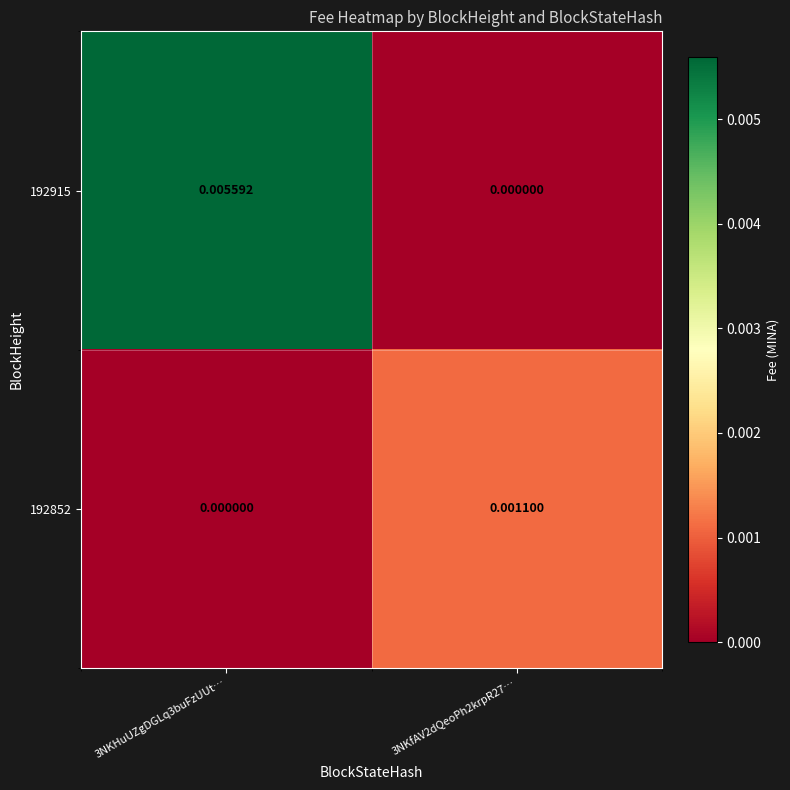

At which category is the sum across all series the highest?

3NKHuUZgDGLq3buFzUUt…